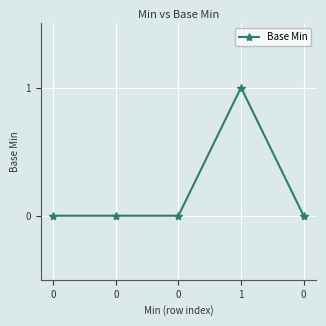

What is the label of the 4th point from the left?

1